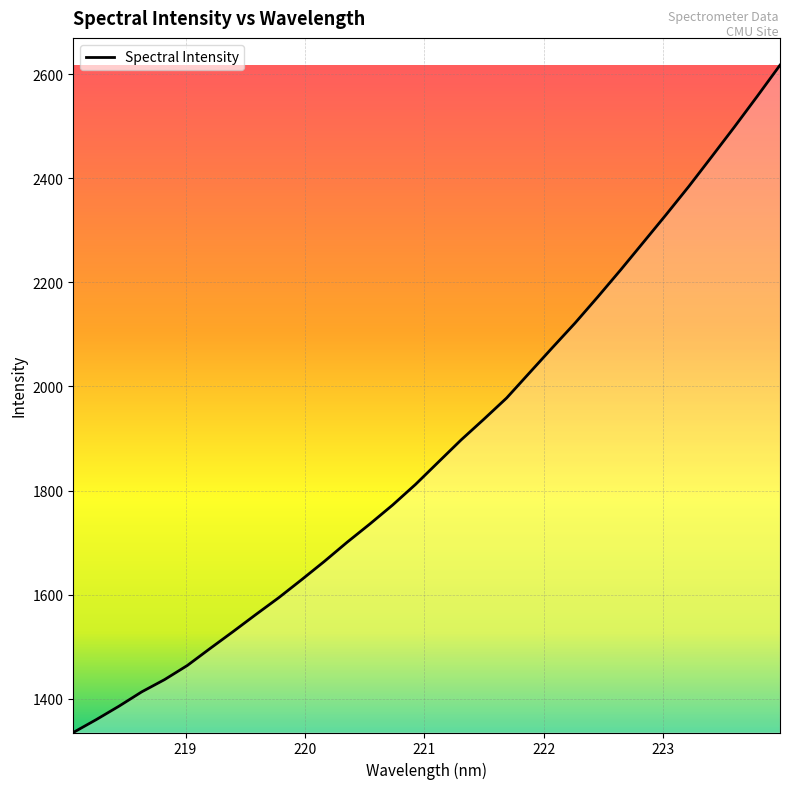

What is the smallest value displayed?

1335.6